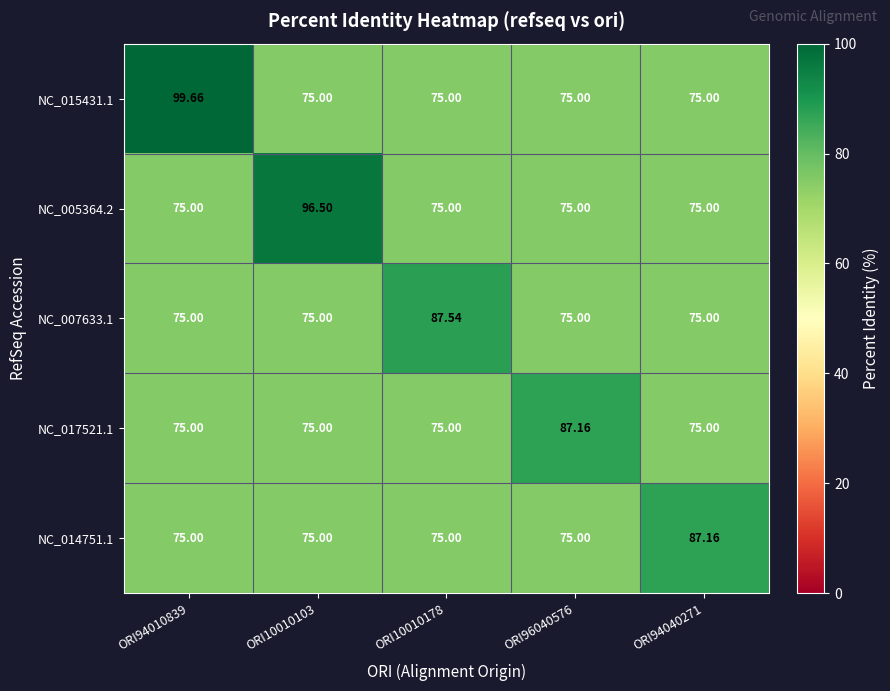

Is the value of NC_014751.1 at ORI94040271 greater than the value of NC_017521.1 at ORI10010103?

Yes